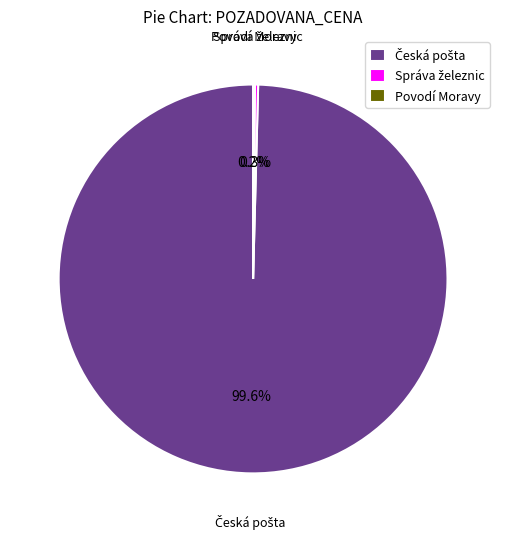

Is there any slice that represents more than half of the pie?

Yes